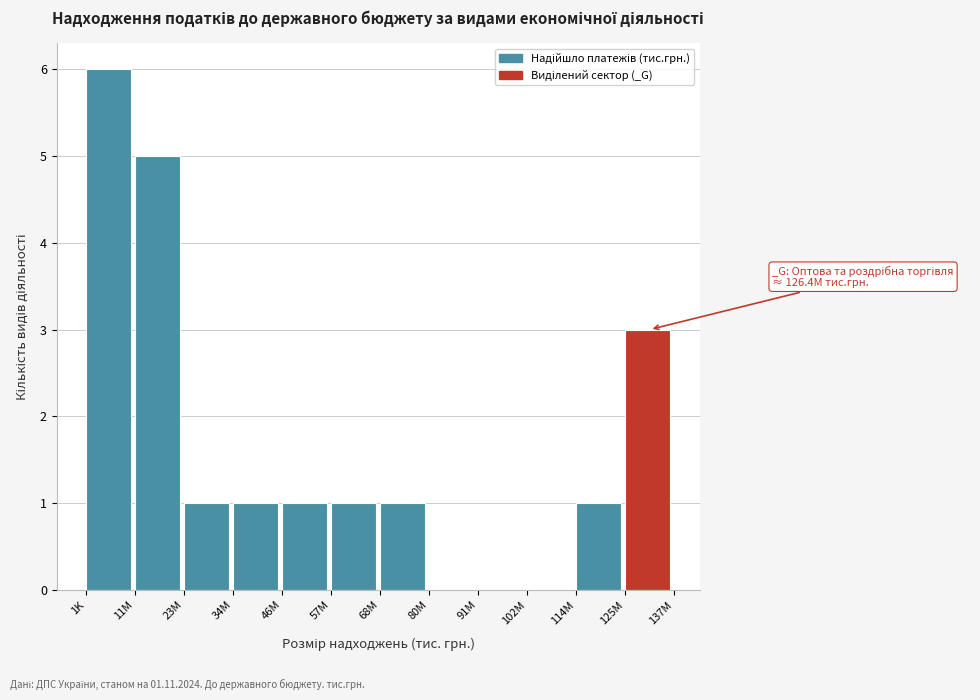

Reading left to right, transcribe all the data shown in this chart.

1K=6	11M=5	23M=1	34M=1	46M=1	57M=1	68M=1	80M=0	91M=0	102M=0	114M=1	125M=3